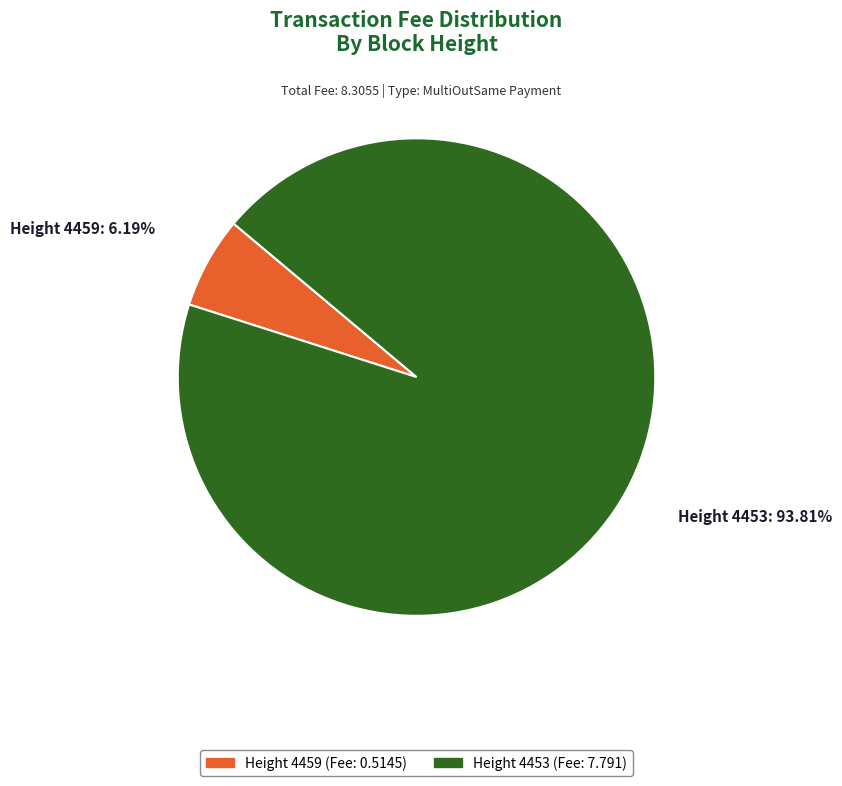

Between Height 4459 (Fee: 0.5145) and Height 4453 (Fee: 7.791), which is larger?

Height 4453 (Fee: 7.791)